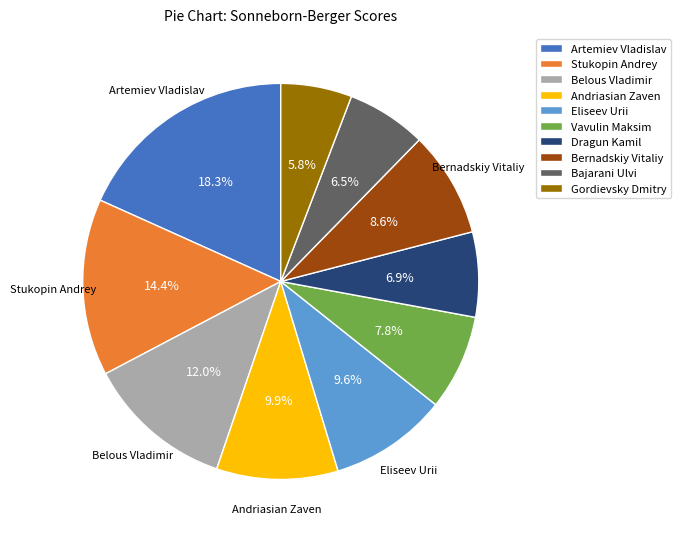

To the nearest percent, what is the difference between the Vavulin Maksim and Eliseev Urii slice percentages?

2%